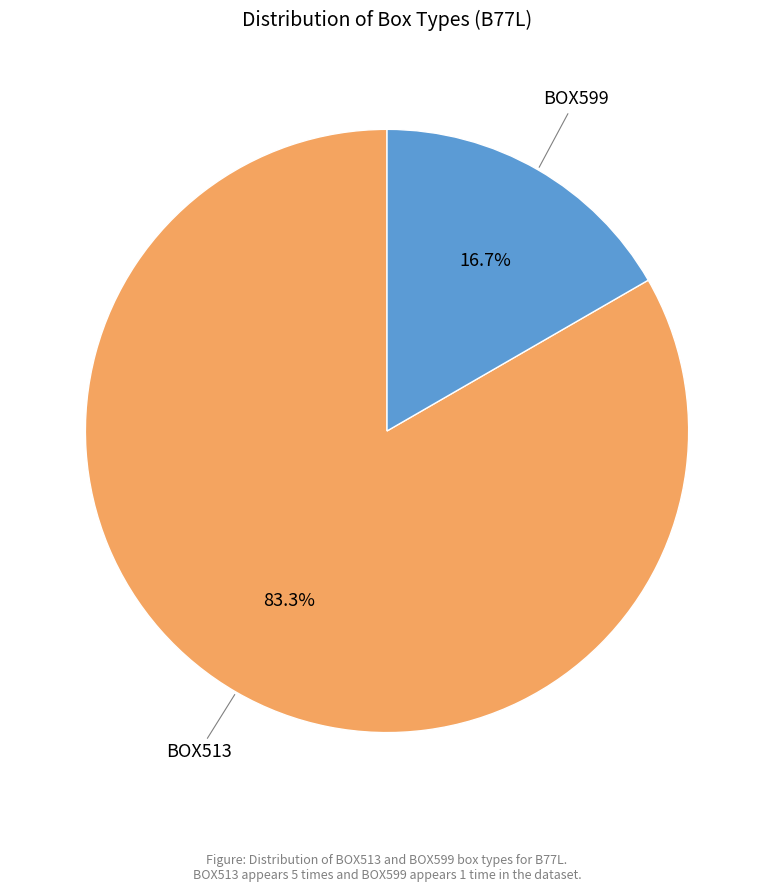

Does any single category account for the majority?

Yes